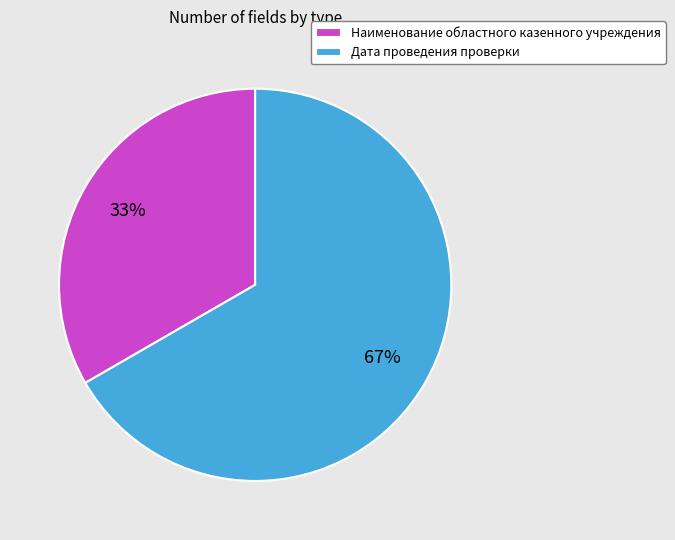

Is the sum of Дата проведения проверки and Наименование областного казенного учреждения greater than half?

Yes